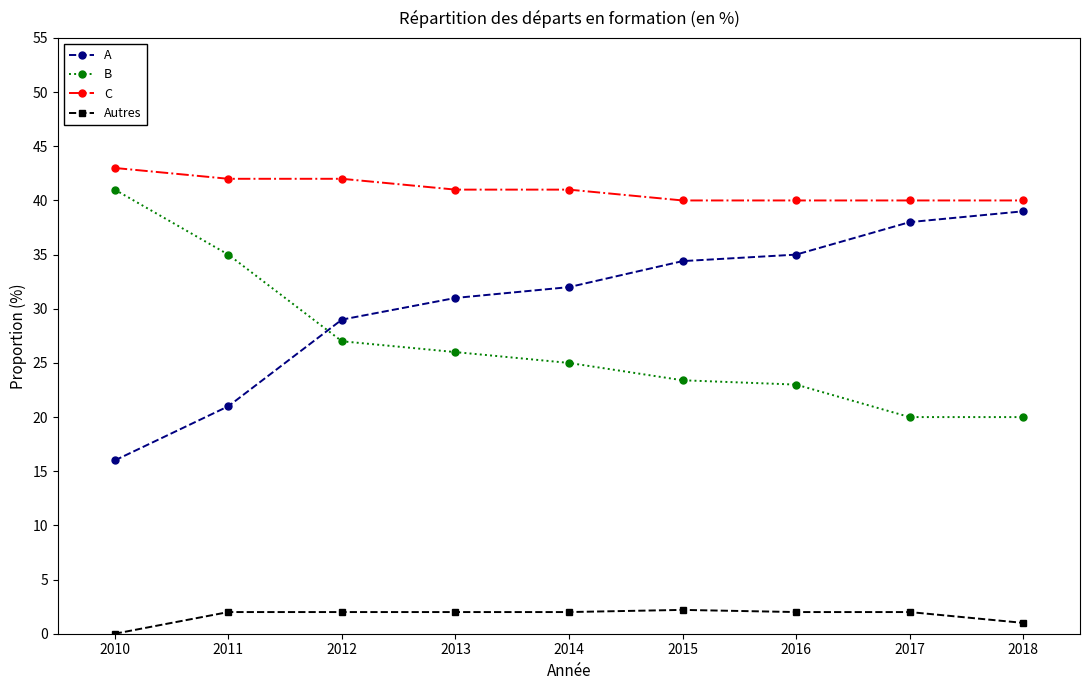

Which series has the largest total across all categories?

C